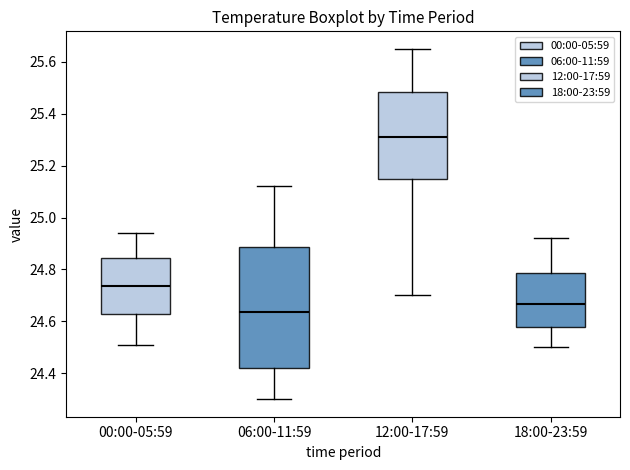

Which box has the lowest median line?

06:00-11:59